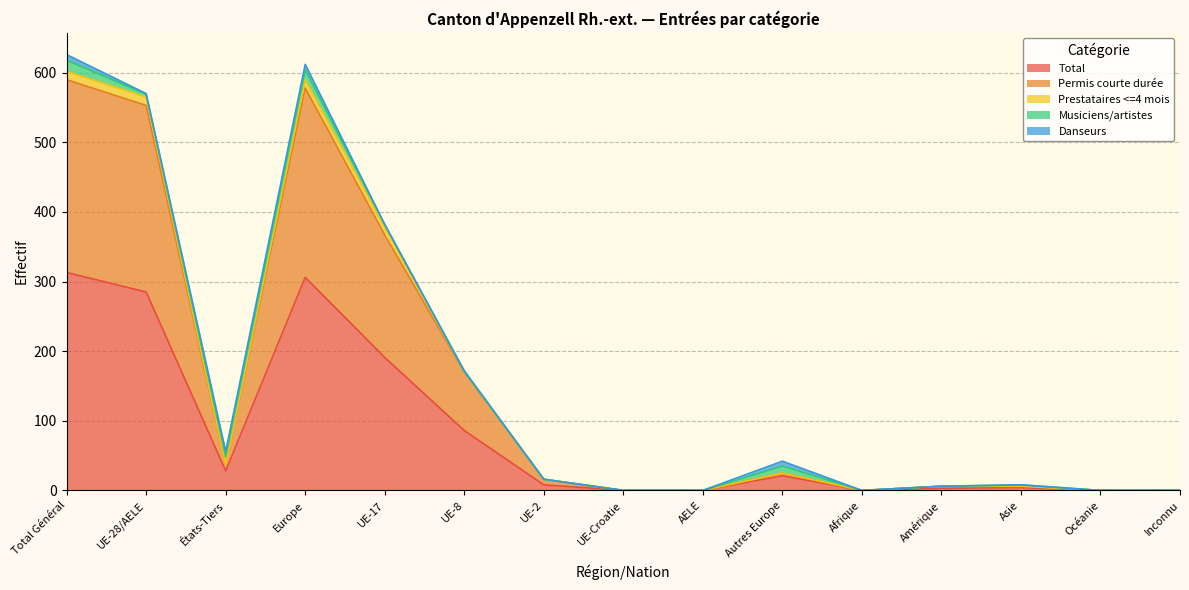

What is the greatest value displayed?

313